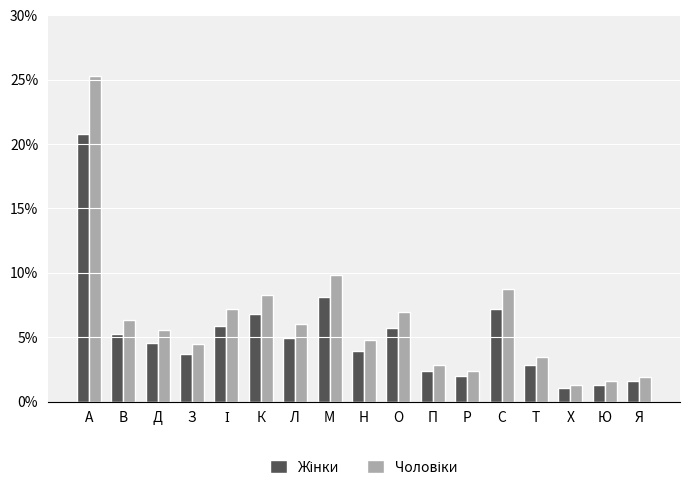

At which category is the sum across all series the highest?

А